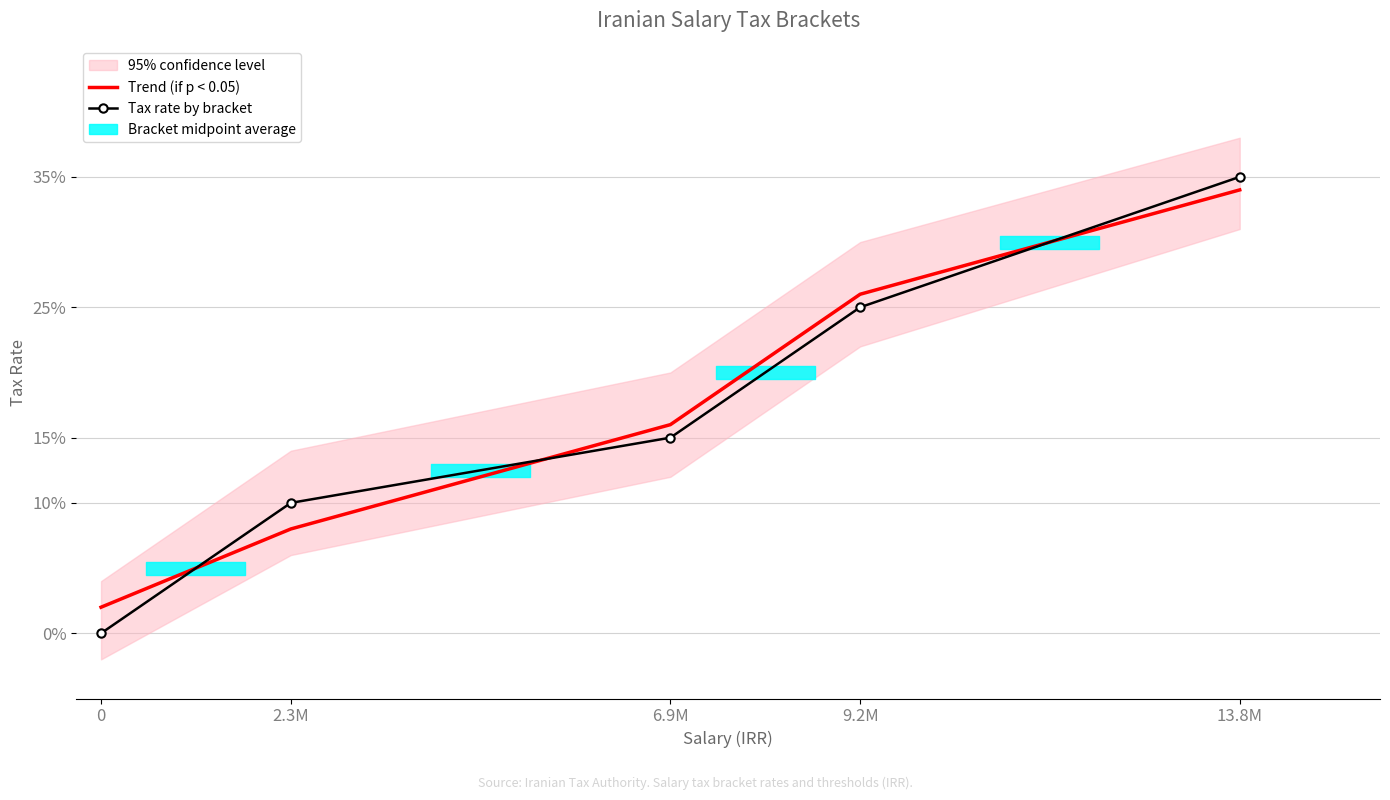

Where do Trend (if p < 0.05) and Tax rate by bracket first cross each other?

0 and 2.3M